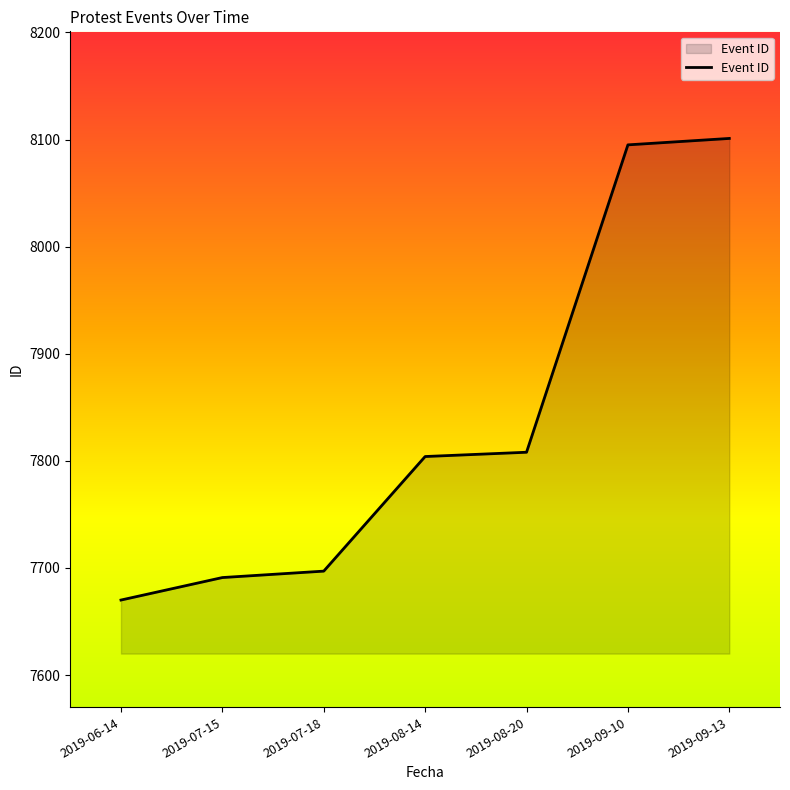

Reading right to left, extract all data points from this chart.

2019-09-13=8101	2019-09-10=8095	2019-08-20=7808	2019-08-14=7804	2019-07-18=7697	2019-07-15=7691	2019-06-14=7670